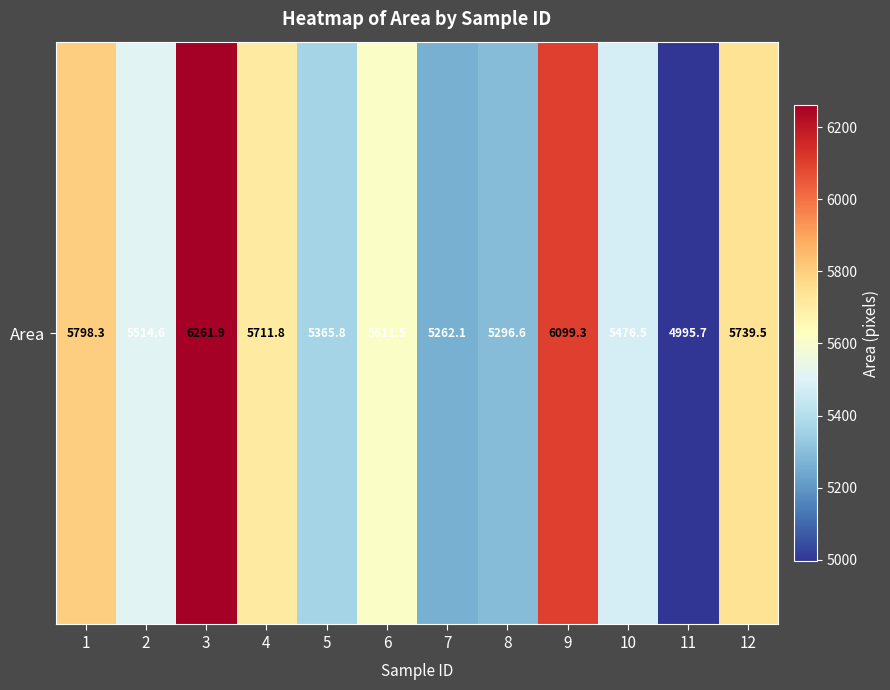

What is the smallest value displayed?

4995.7